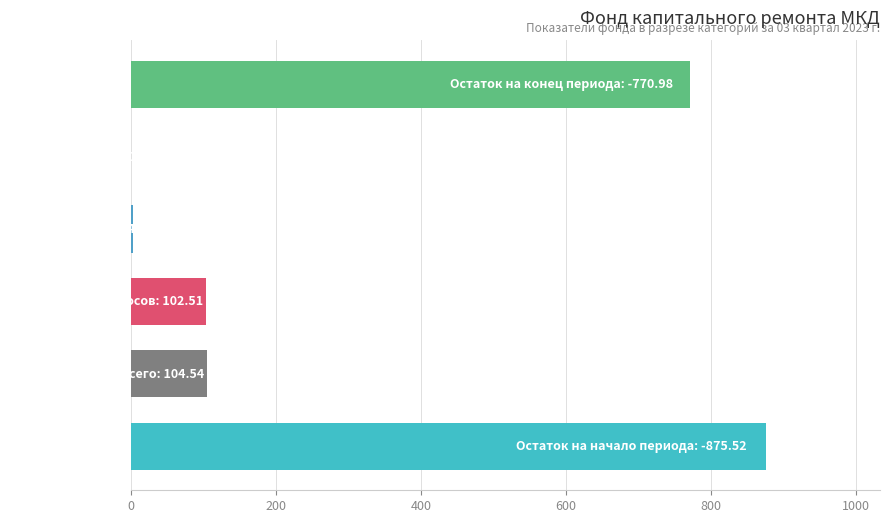

What is the sum of all values?

1855.6